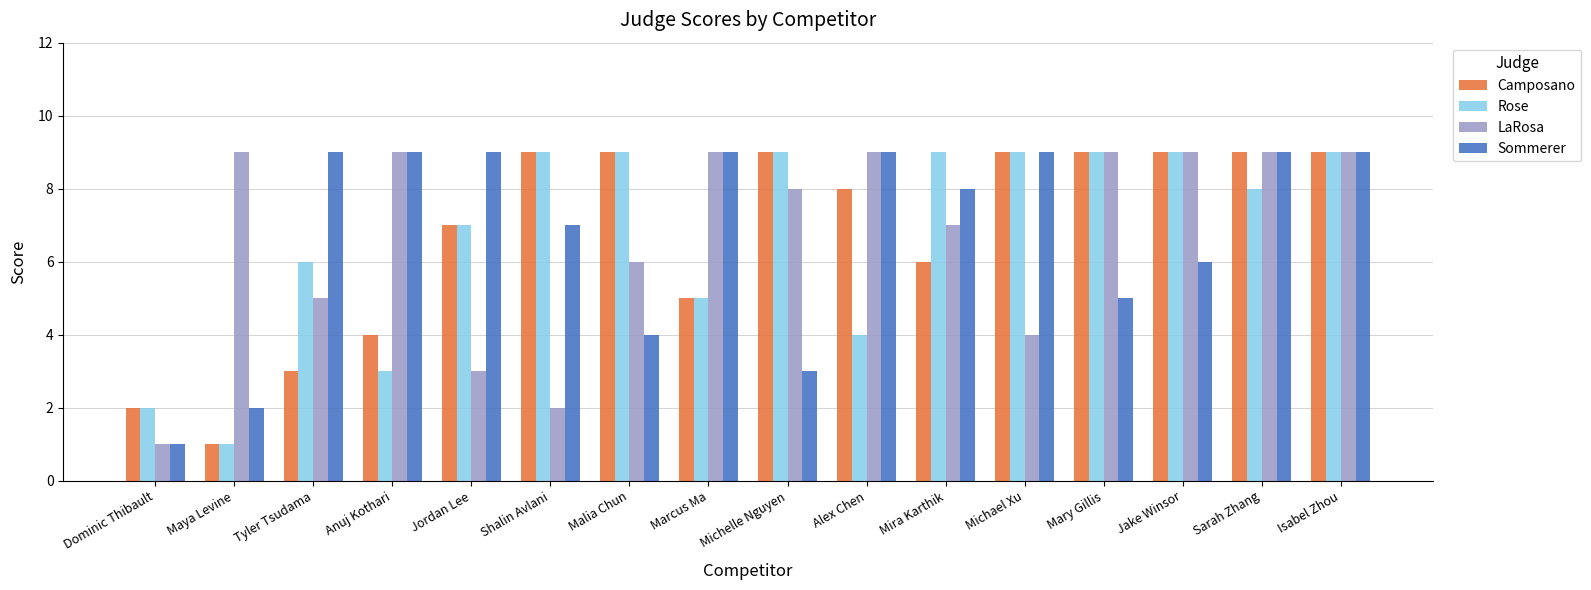

What is the sum of all Camposano values?

108